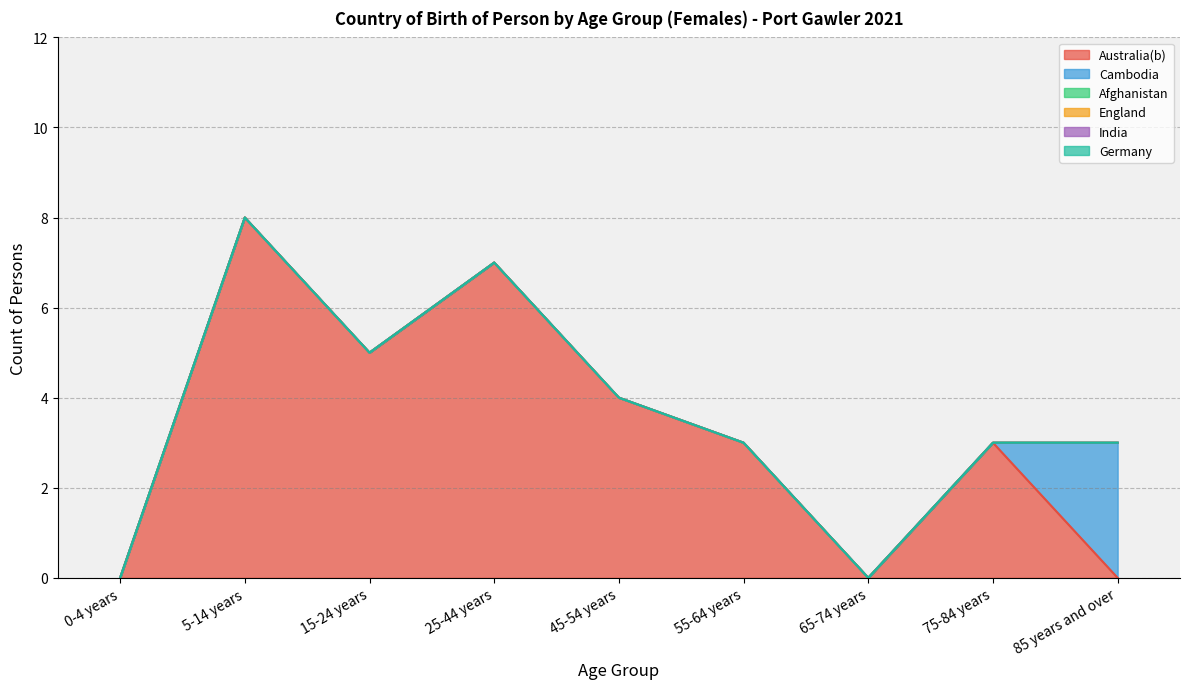

True or false: Afghanistan has a value of 0 at 5-14 years.

True